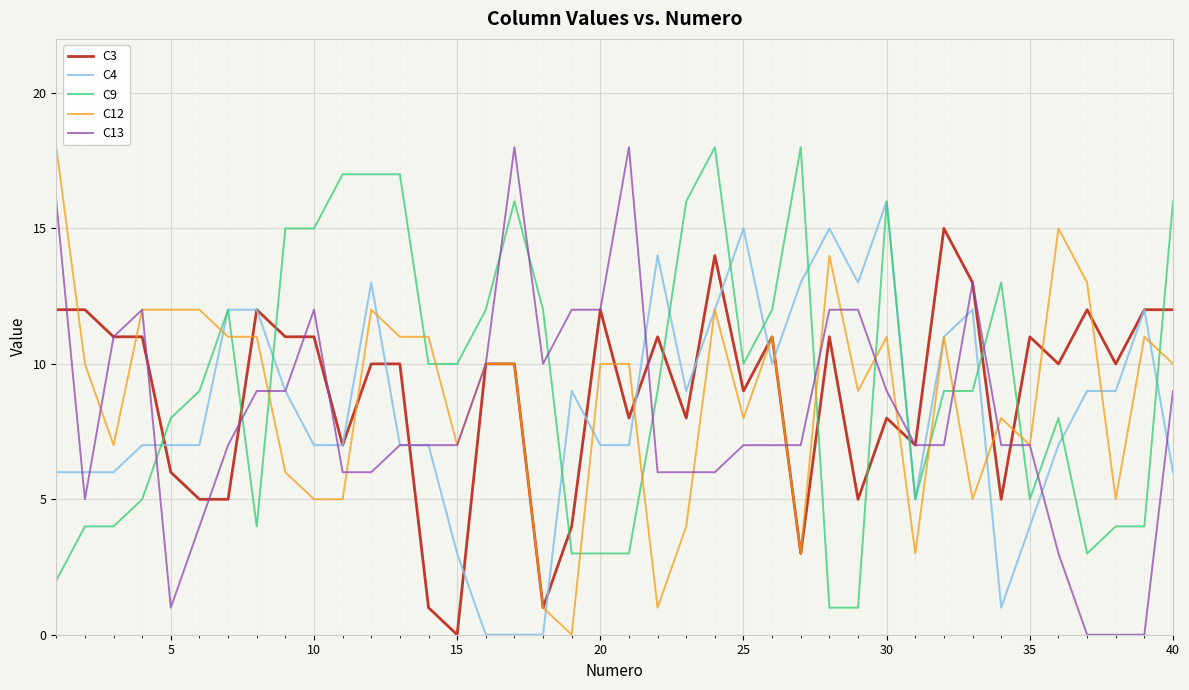

What is the maximum value shown in the chart?

18